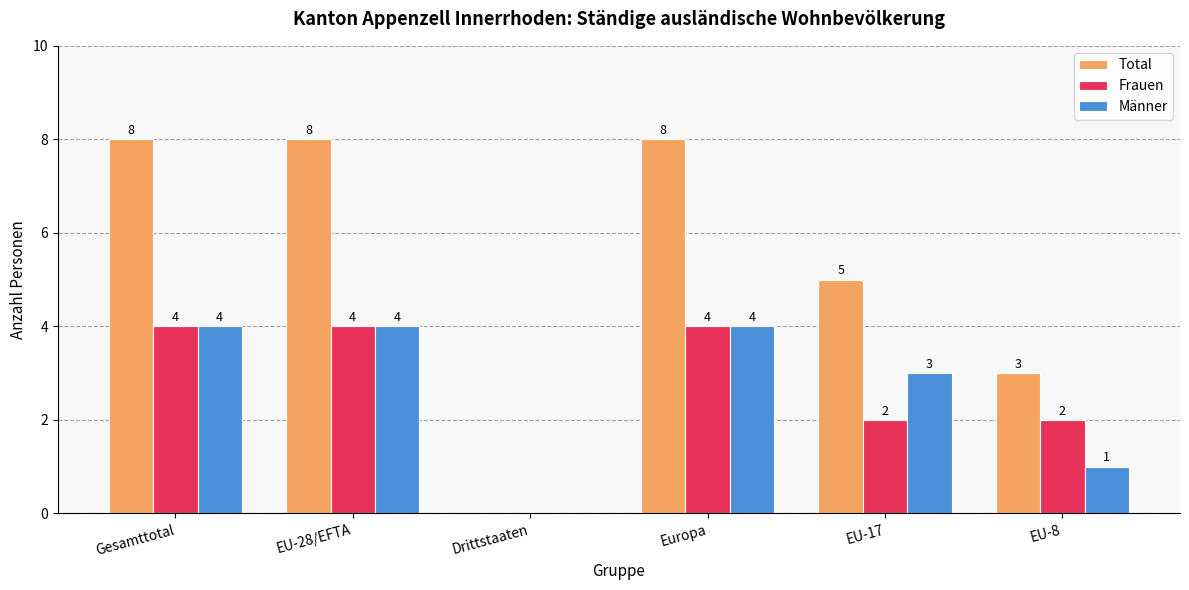

Reading left to right, extract all data points from this chart.

Total: Gesamttotal=8	EU-28/EFTA=8	Drittstaaten=0	Europa=8	EU-17=5	EU-8=3
Frauen: Gesamttotal=4	EU-28/EFTA=4	Drittstaaten=0	Europa=4	EU-17=2	EU-8=2
Männer: Gesamttotal=4	EU-28/EFTA=4	Drittstaaten=0	Europa=4	EU-17=3	EU-8=1